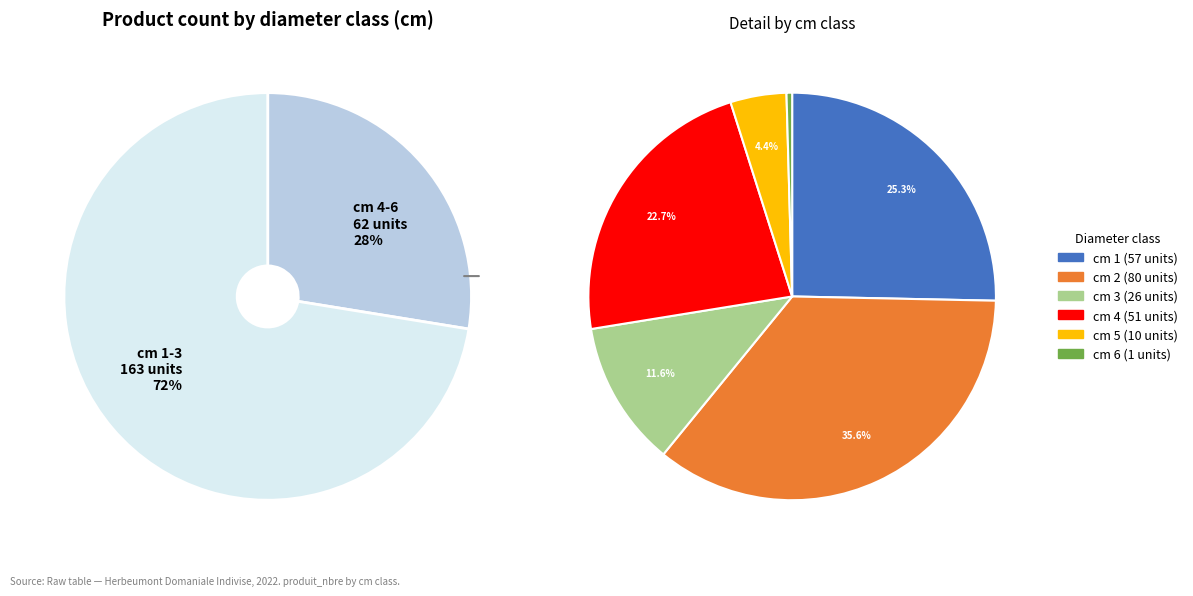

The 6 slice represents 1% of the pie. True or false?

False